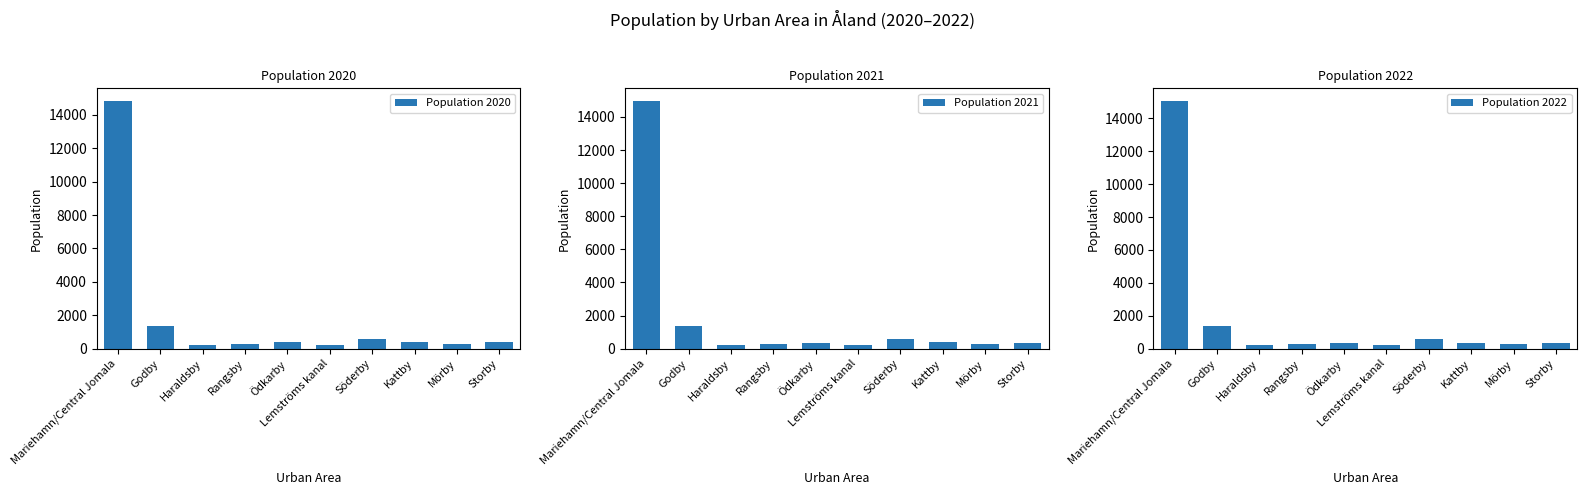

What is the value of the Population 2021 bar at the 10th from the left?

367